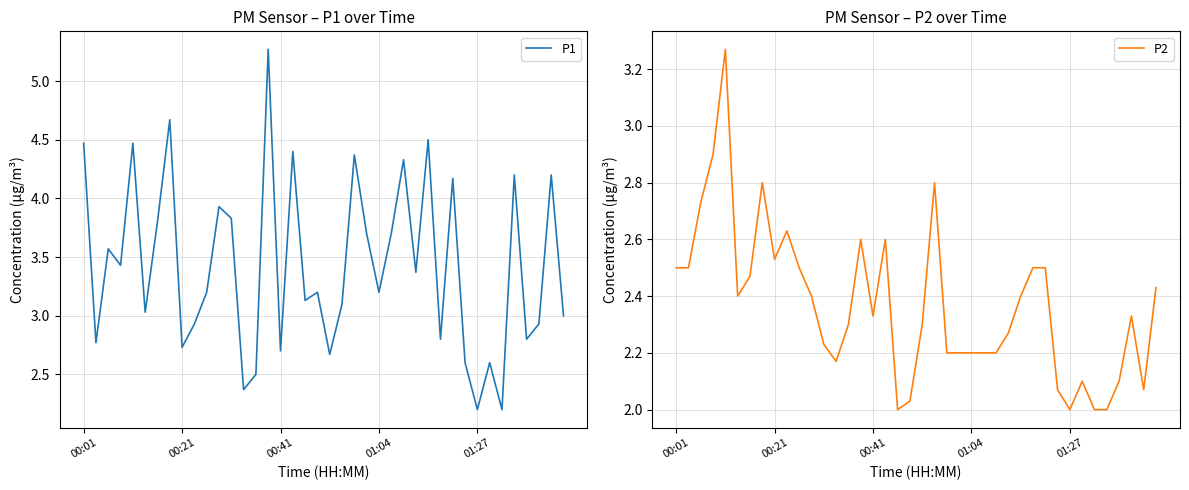

What is the minimum value for P1?

2.2